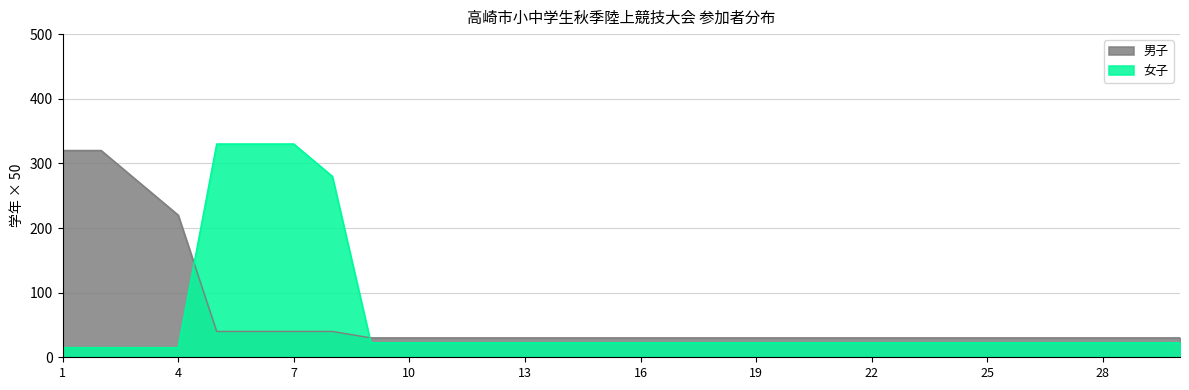

Which series has the widest spread of values?

女子